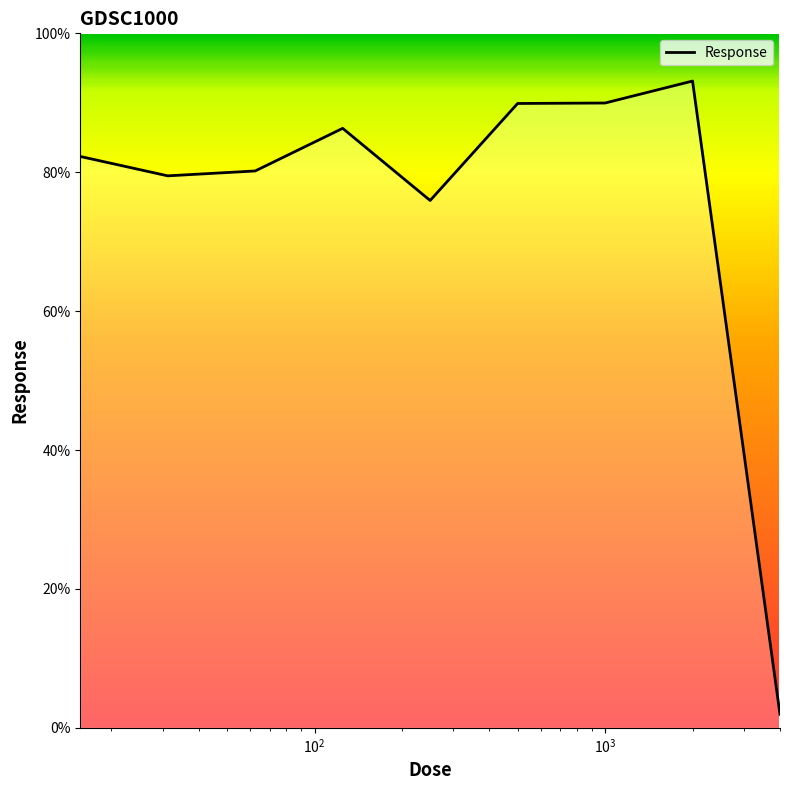

What is the difference between the maximum and minimum values?

91.2